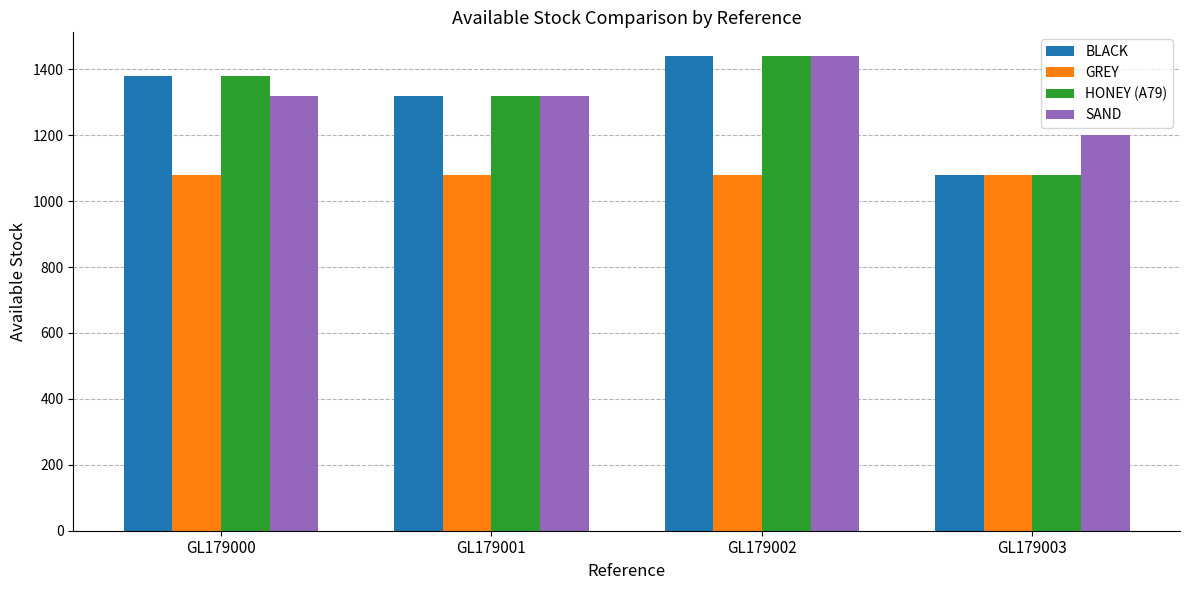

Which category has the lowest value in the BLACK series?

GL179003